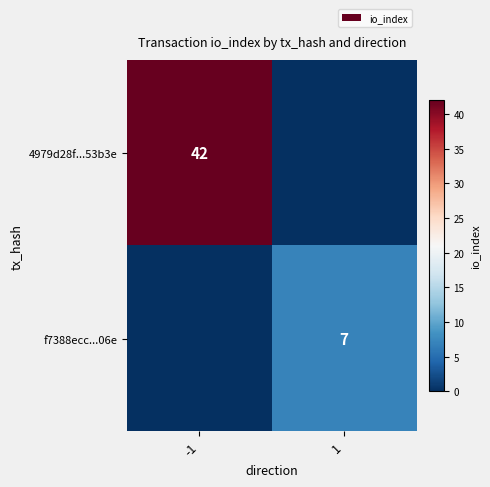

The f7388ecc...06e series shows 11 at 1. True or false?

False